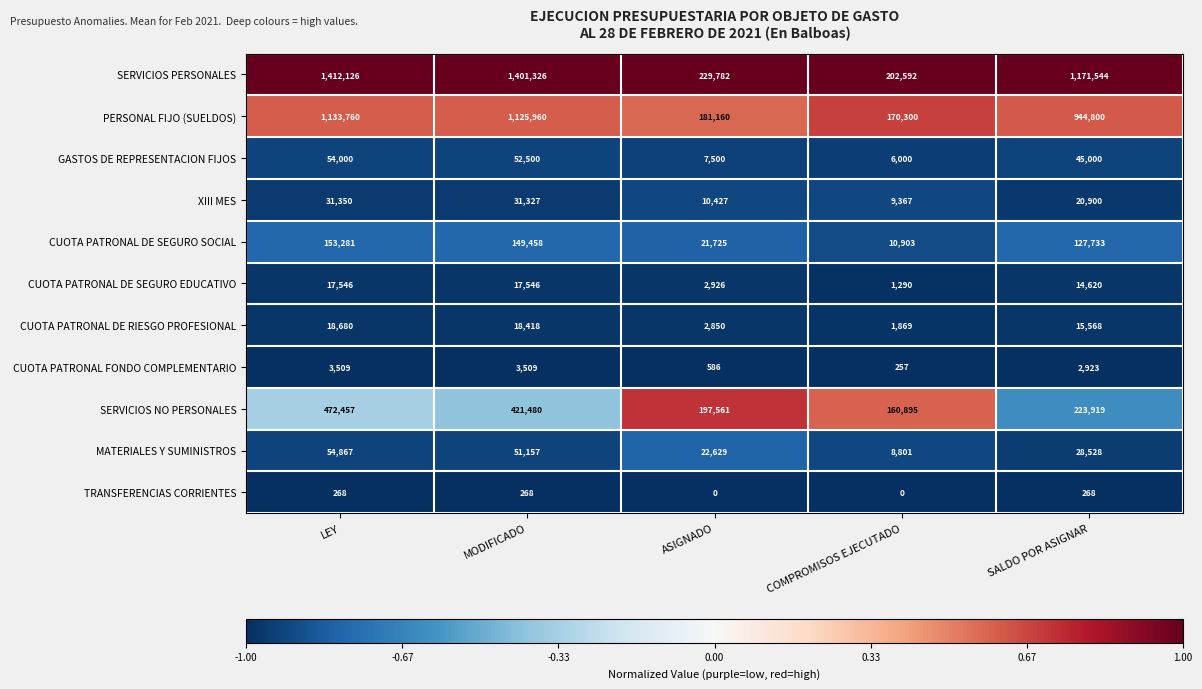

What value does the XIII MES series have at COMPROMISOS EJECUTADO?

9367